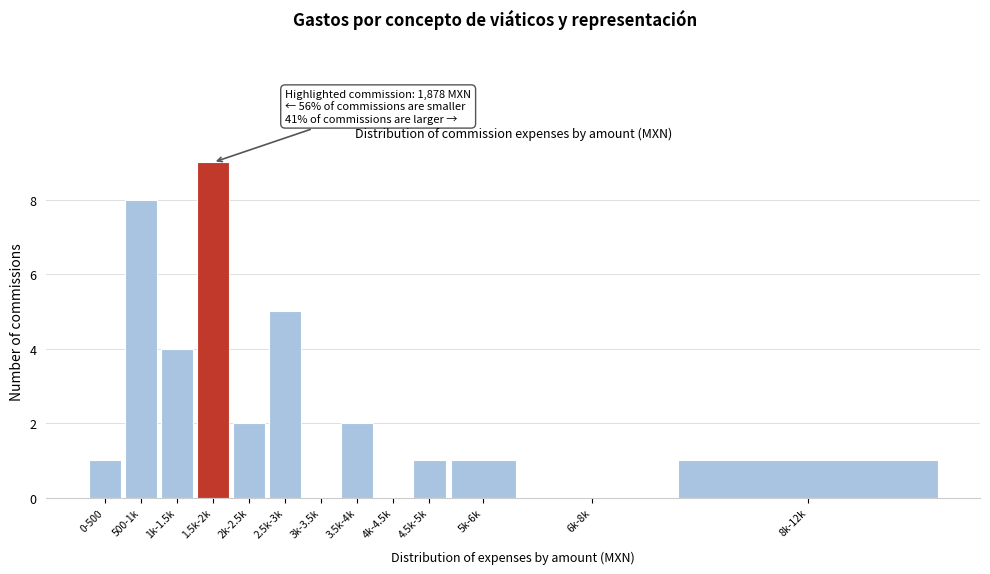

Reading left to right, list all the values displayed in this chart.

0-500=1	500-1k=8	1k-1.5k=4	1.5k-2k=9	2k-2.5k=2	2.5k-3k=5	3k-3.5k=0	3.5k-4k=2	4k-4.5k=0	4.5k-5k=1	5k-6k=1	6k-8k=0	8k-12k=1